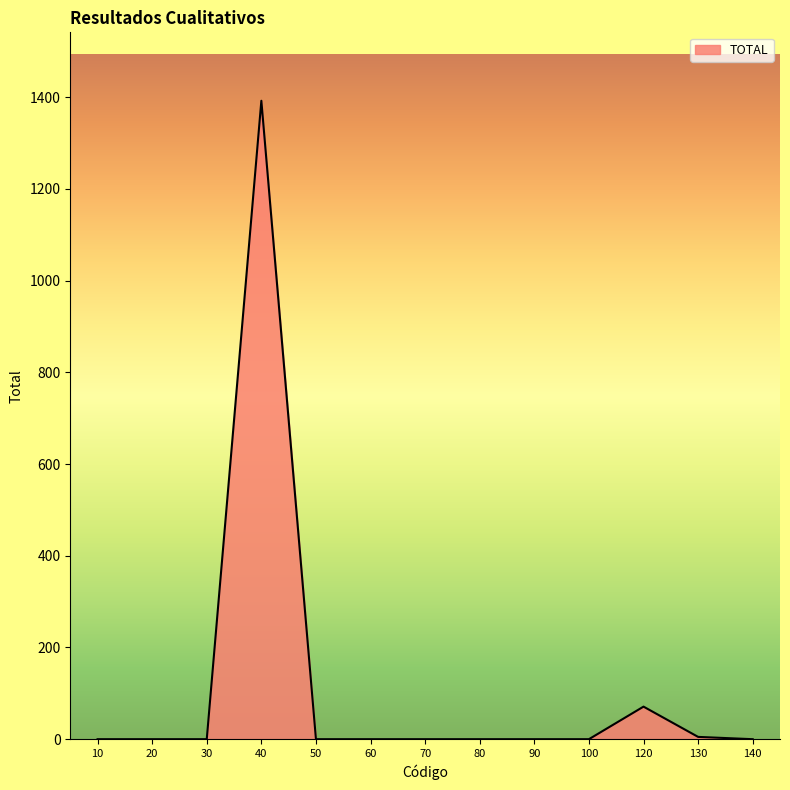

Count the number of categories in the chart.

13